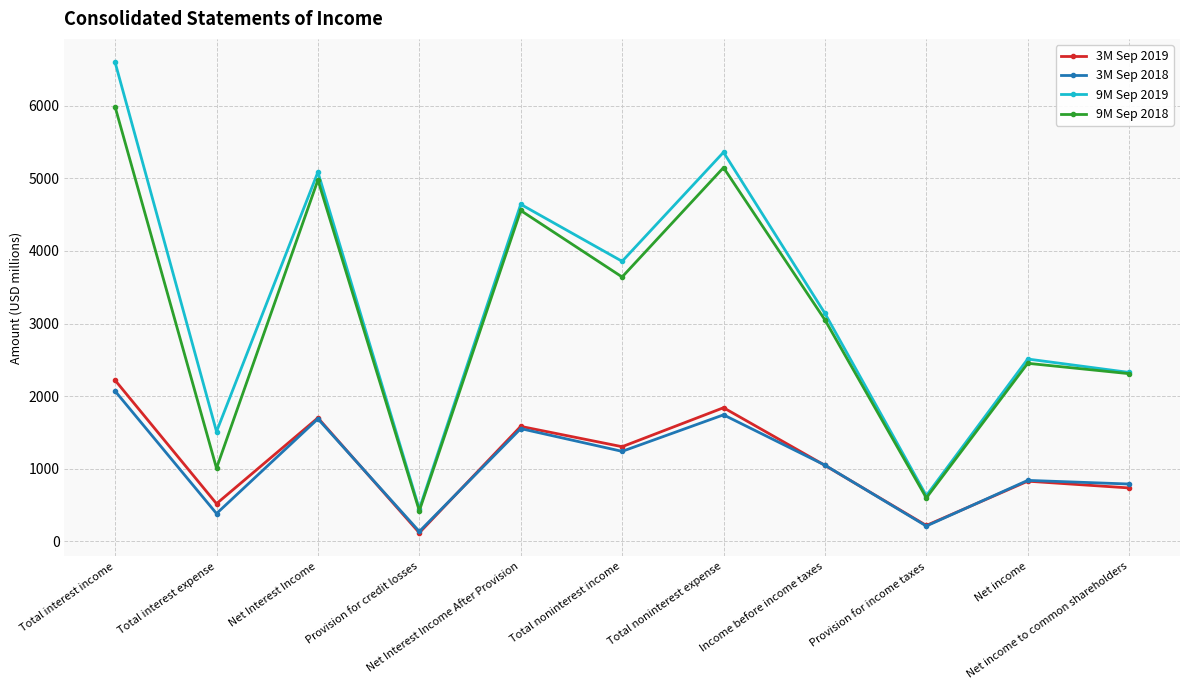

What is the sum of all 3M Sep 2018 values?

11693